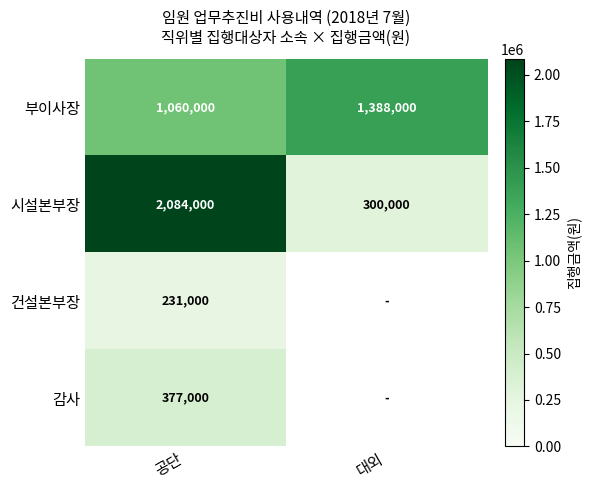

At which category does the chart reach its peak across all series?

공단